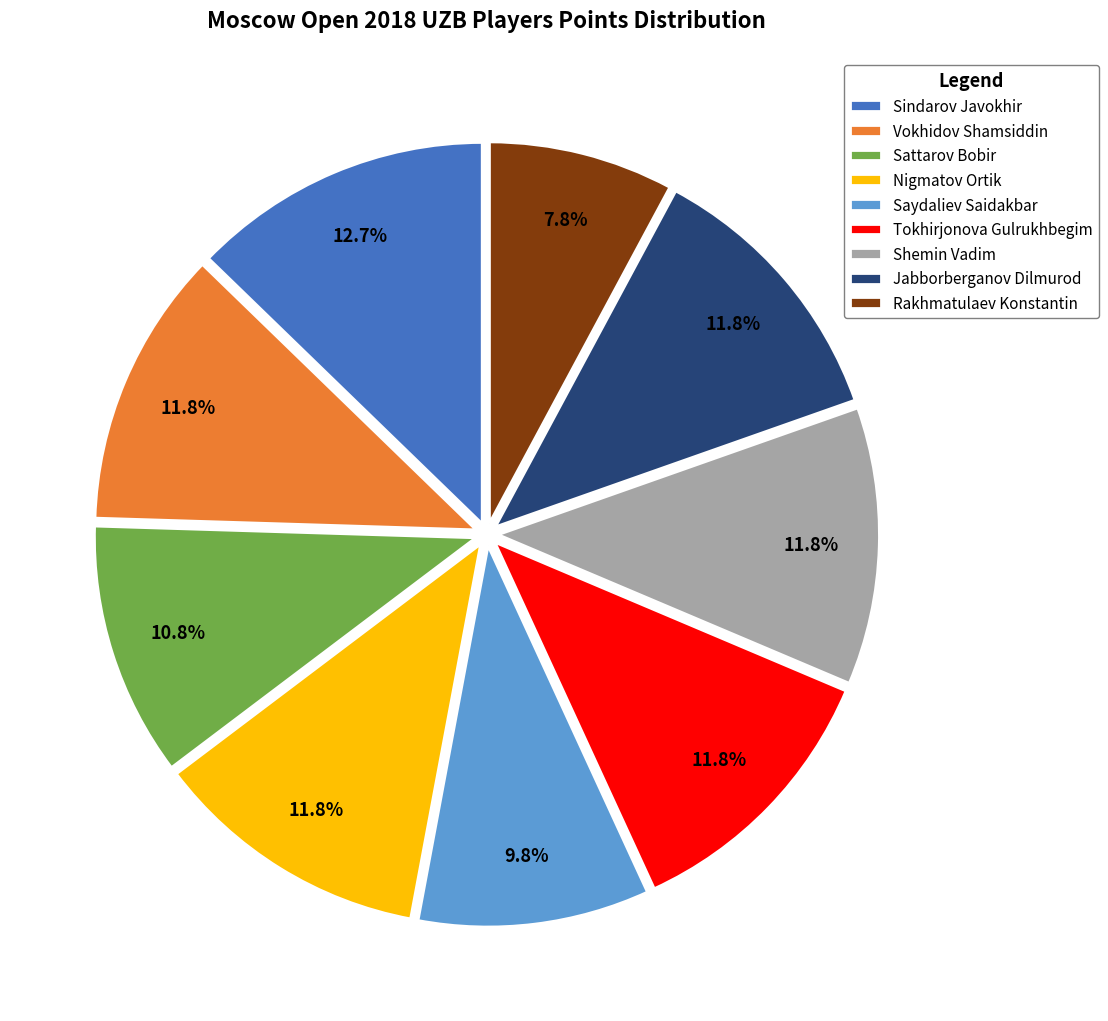

Which slice is the largest?

Sindarov Javokhir